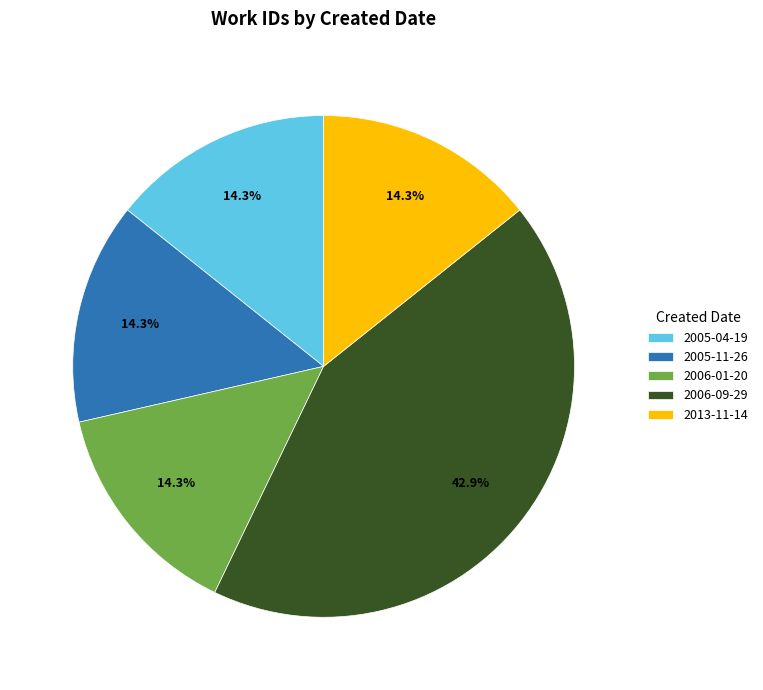

To the nearest percent, what is the combined percentage of 2005-04-19 and 2006-09-29?

57%